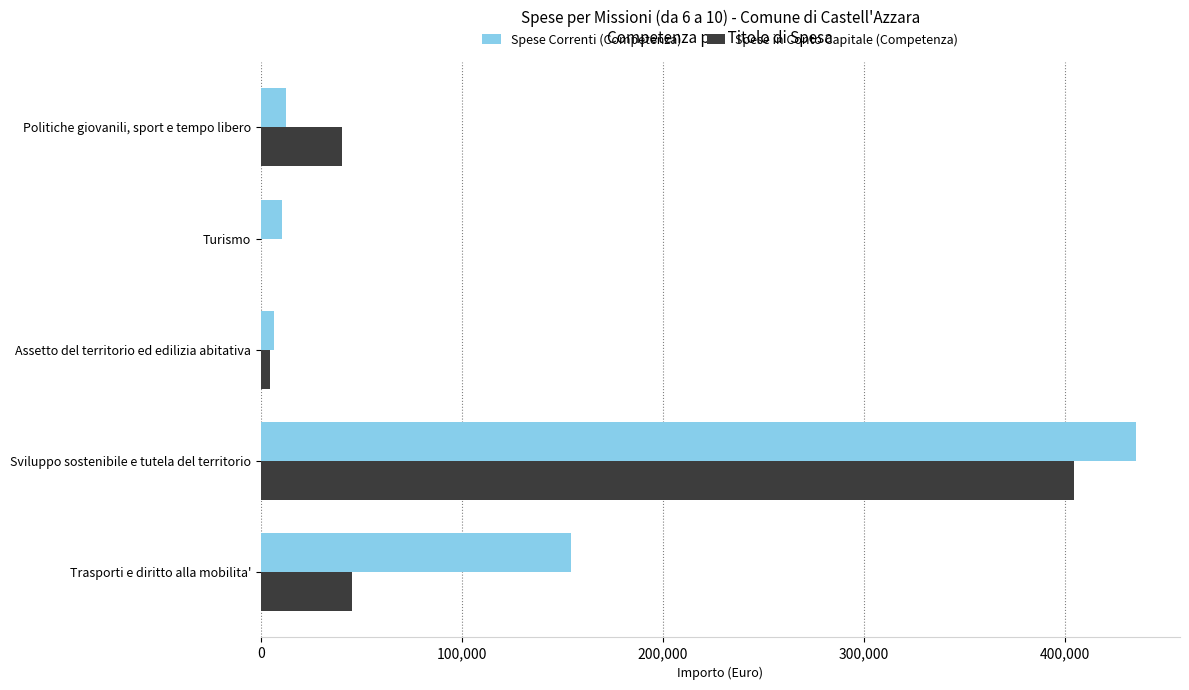

What is the maximum value for Spese Correnti (Competenza)?

435345.8